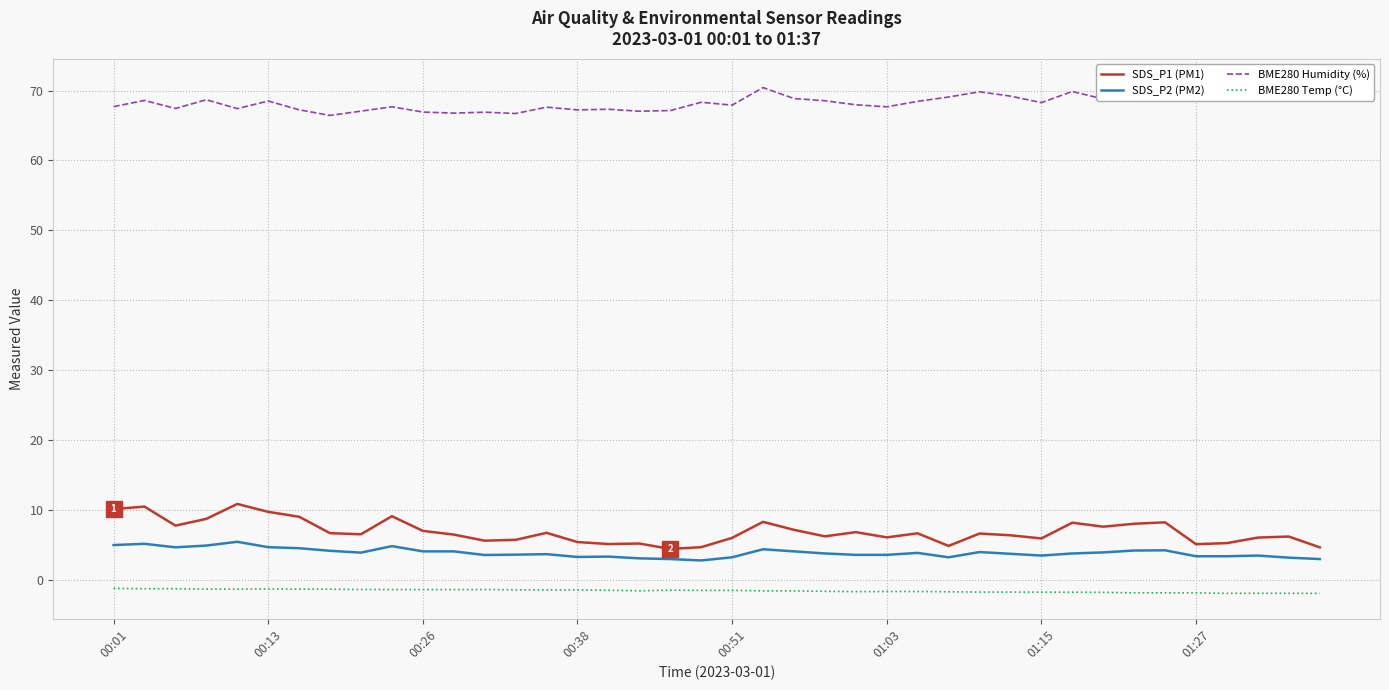

The value of SDS_P2 (PM2) at 00:38 is 3.3. True or false?

True